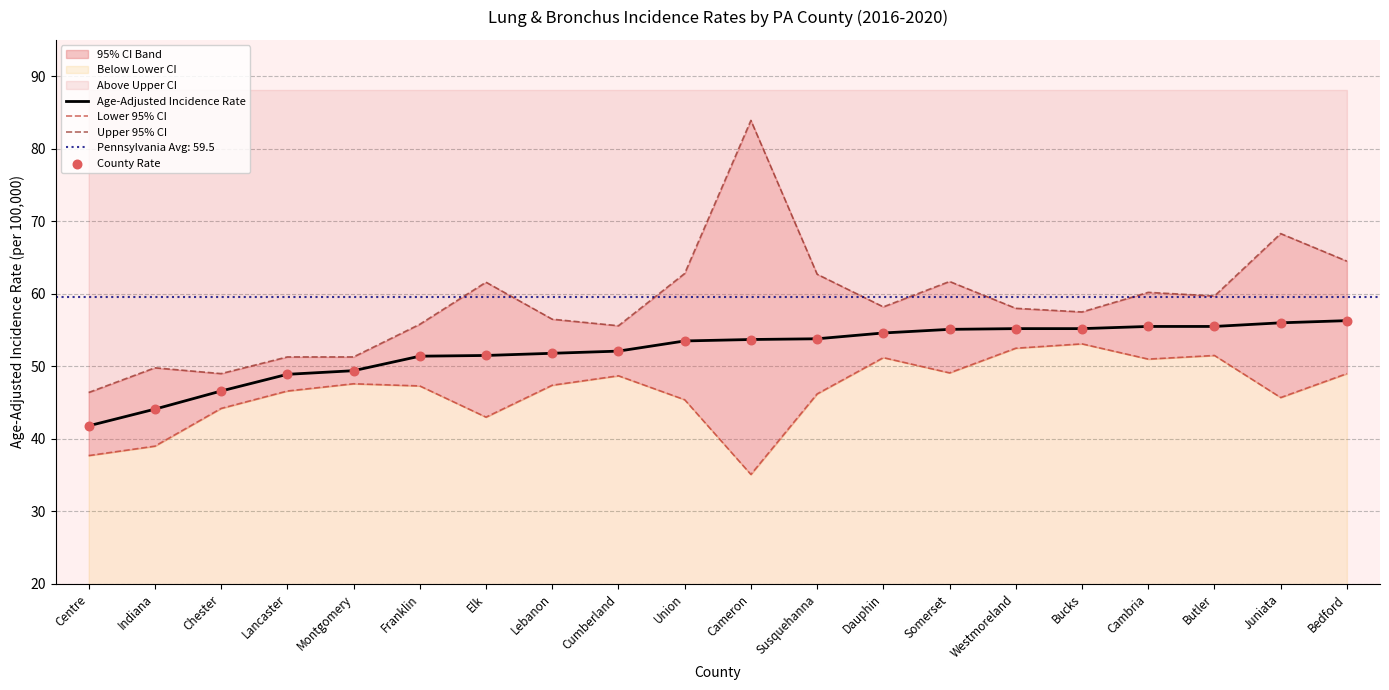

Which category has the lowest value in the Age-Adjusted Incidence Rate series?

Centre